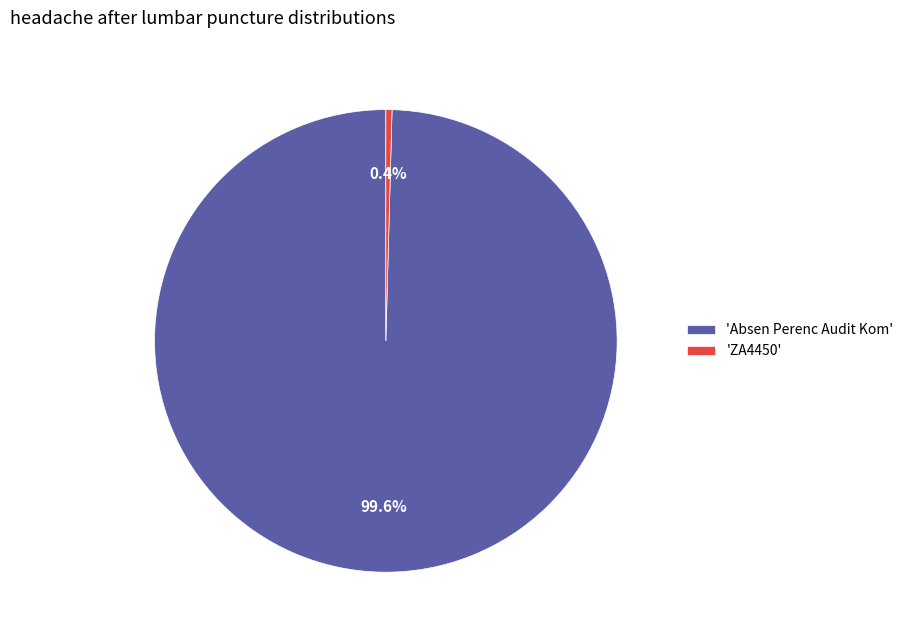

What percentage do 'Absen Perenc Audit Kom' and 'ZA4450' together represent?

100.0%